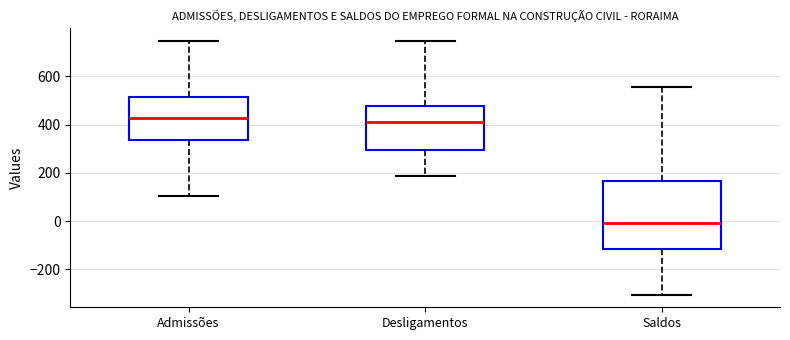

Reading left to right, read every box against the y-axis: the position of its median line, the range the box covers, and the ends of its whiskers. The values are not printed on the chart, so give them approximately, as read against the axis.

Admissões: median 420, box 340 to 520, whiskers 100 to 740
Desligamentos: median 420, box 300 to 480, whiskers 180 to 740
Saldos: median 0, box -120 to 160, whiskers -300 to 560